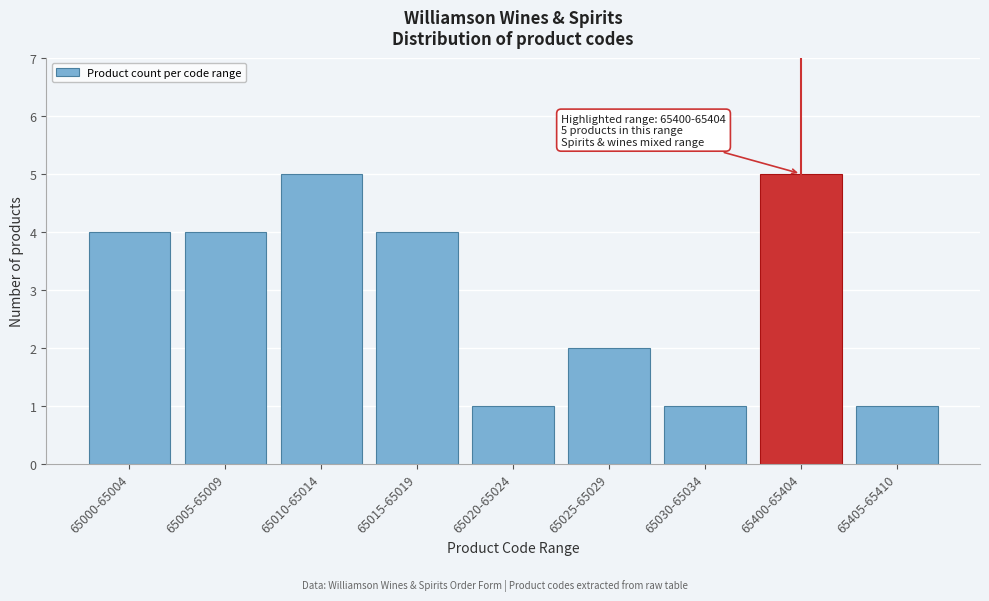

Reading right to left, list all the values displayed in this chart.

1	5	1	2	1	4	5	4	4